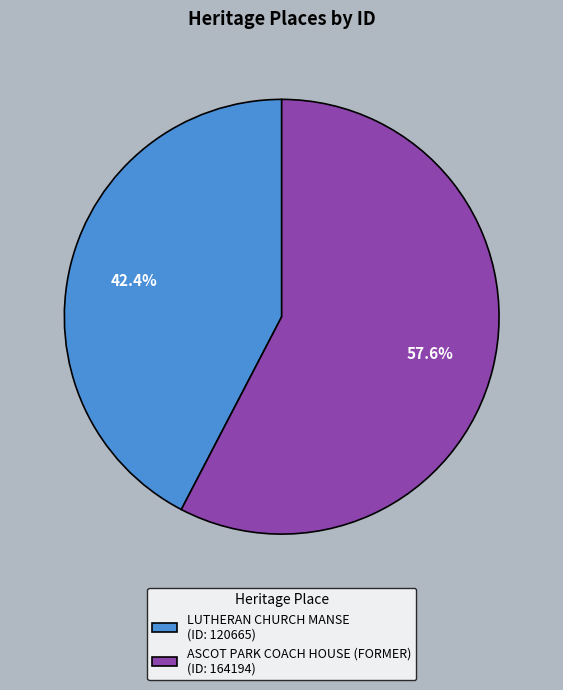

Does LUTHERAN CHURCH MANSE account for over 50% of the chart?

No